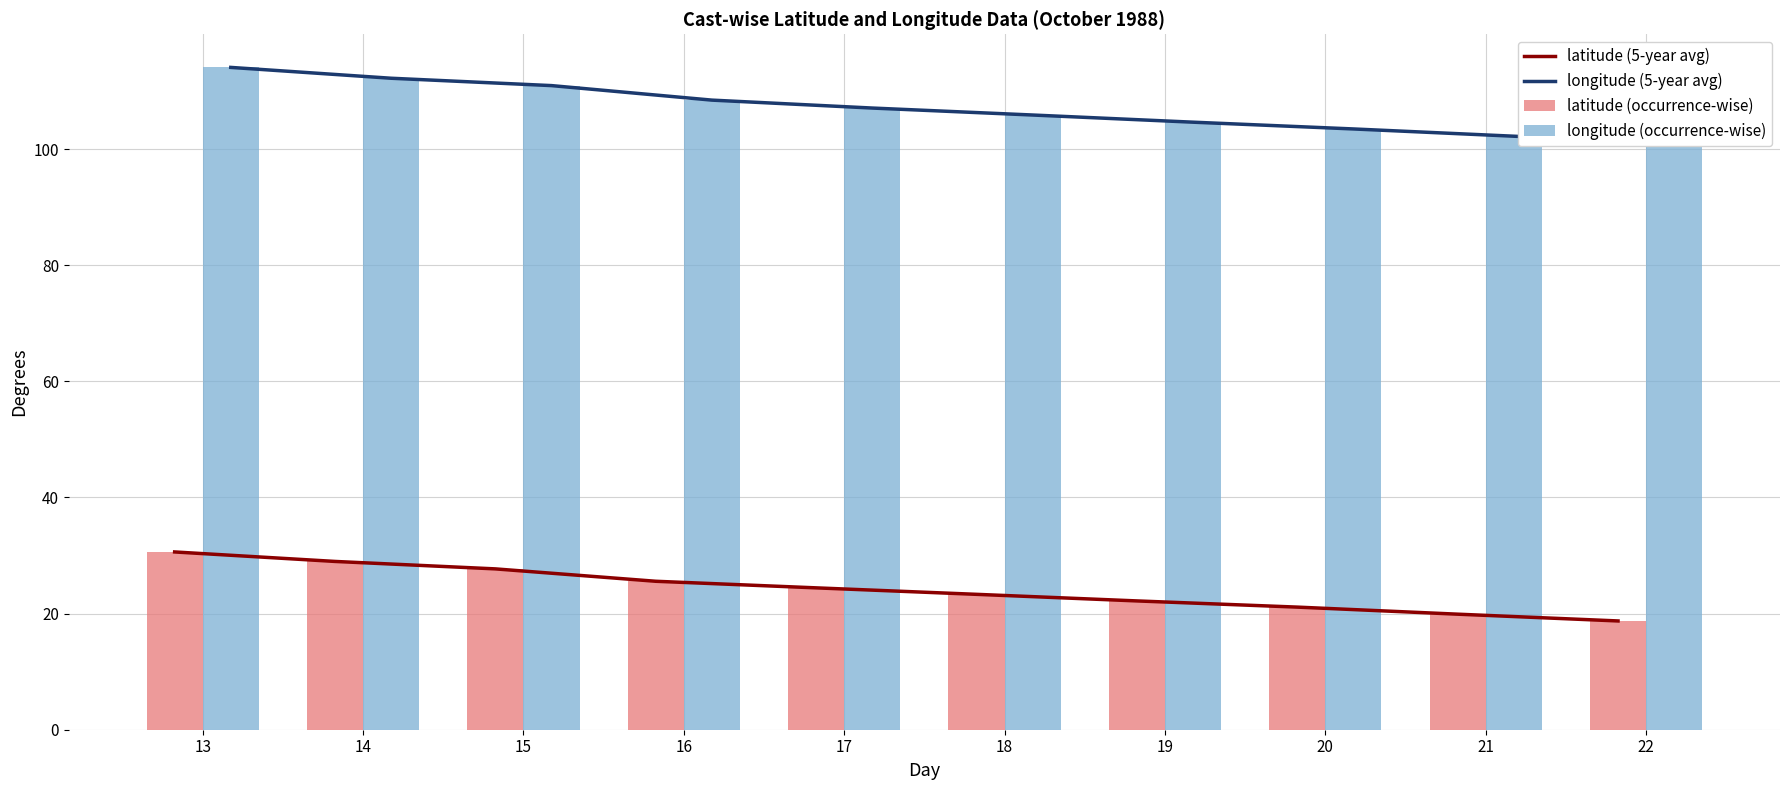

What is the sum of all longitude (occurrence-wise) values?

1069.9